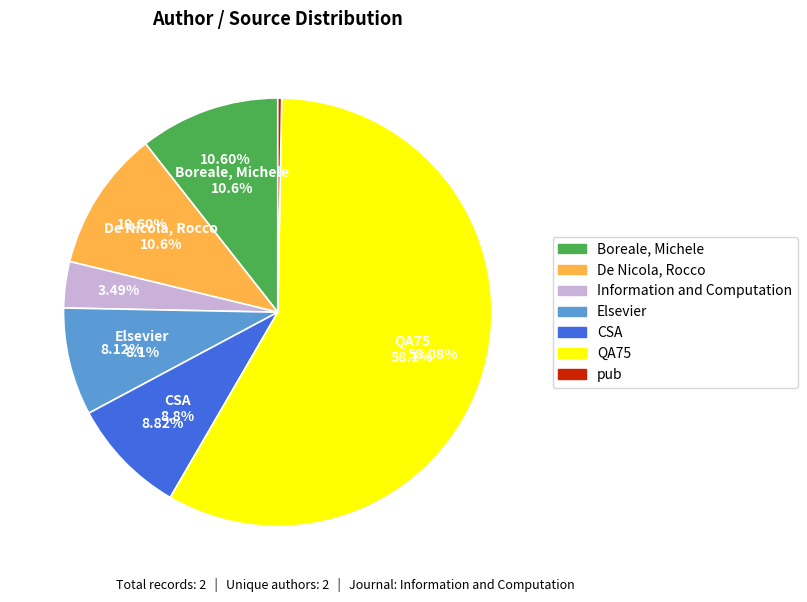

Between Elsevier and QA75, which is larger?

QA75